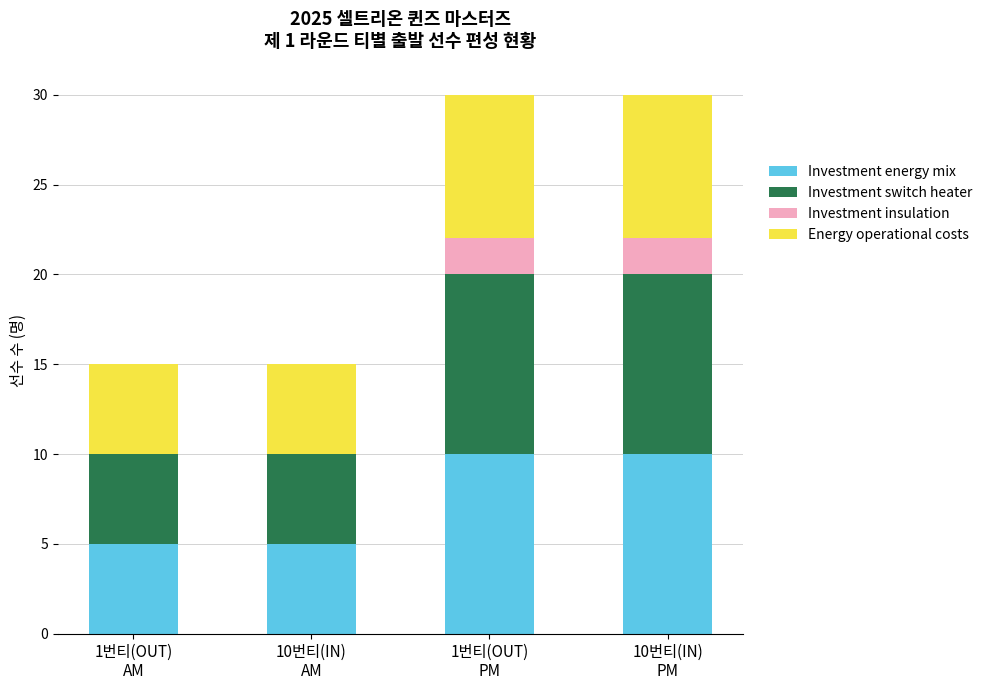

What is the sum of all Investment energy mix values?

30